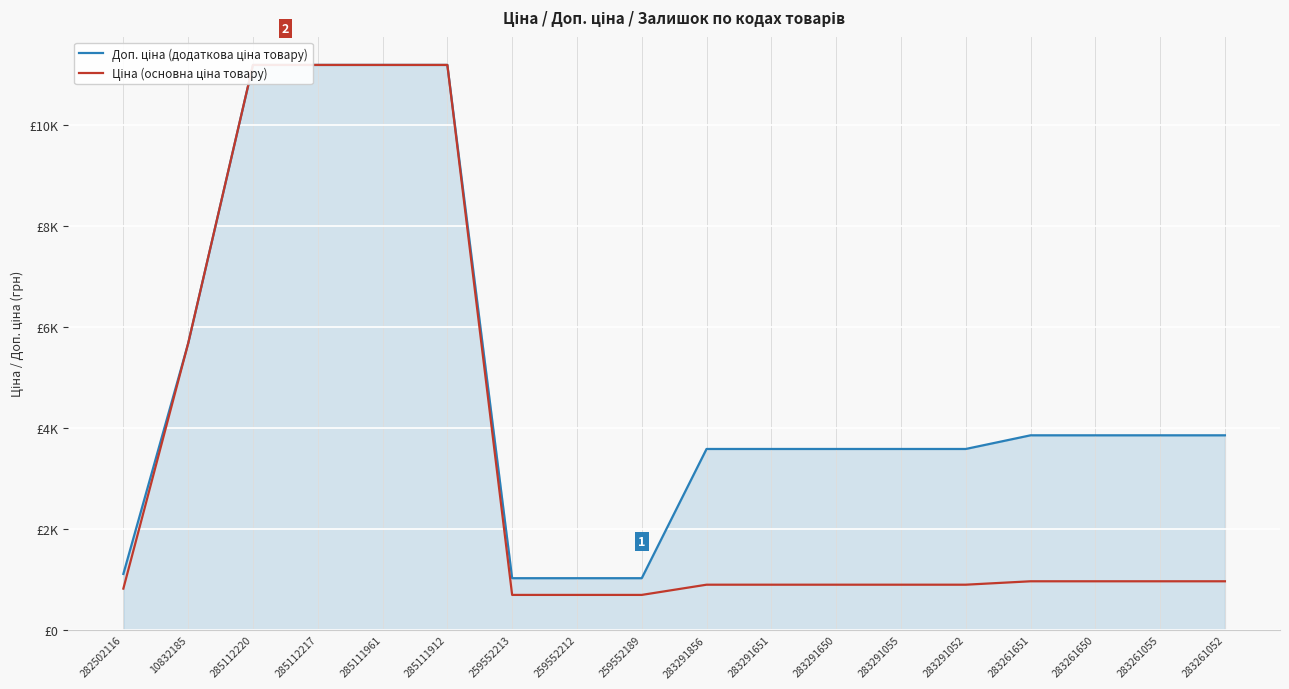

What is the label of the 3rd point from the right?

283261650